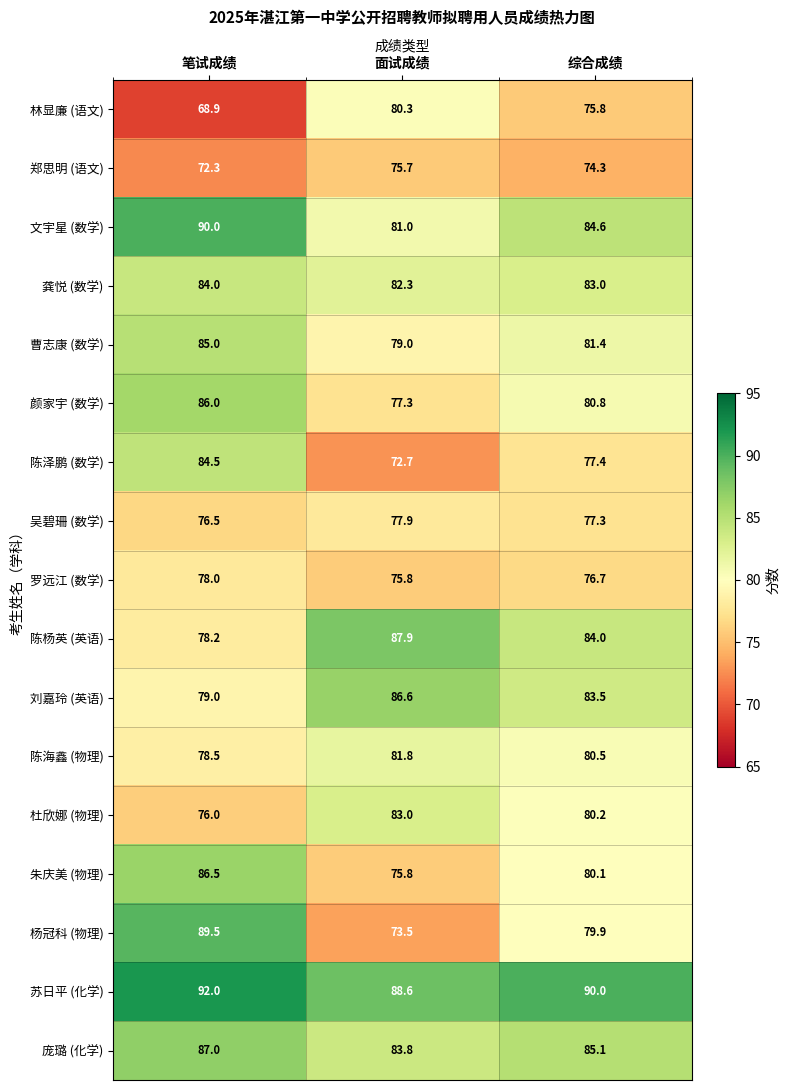

At which label is 庞璐 (化学) closest to 85?

综合成绩